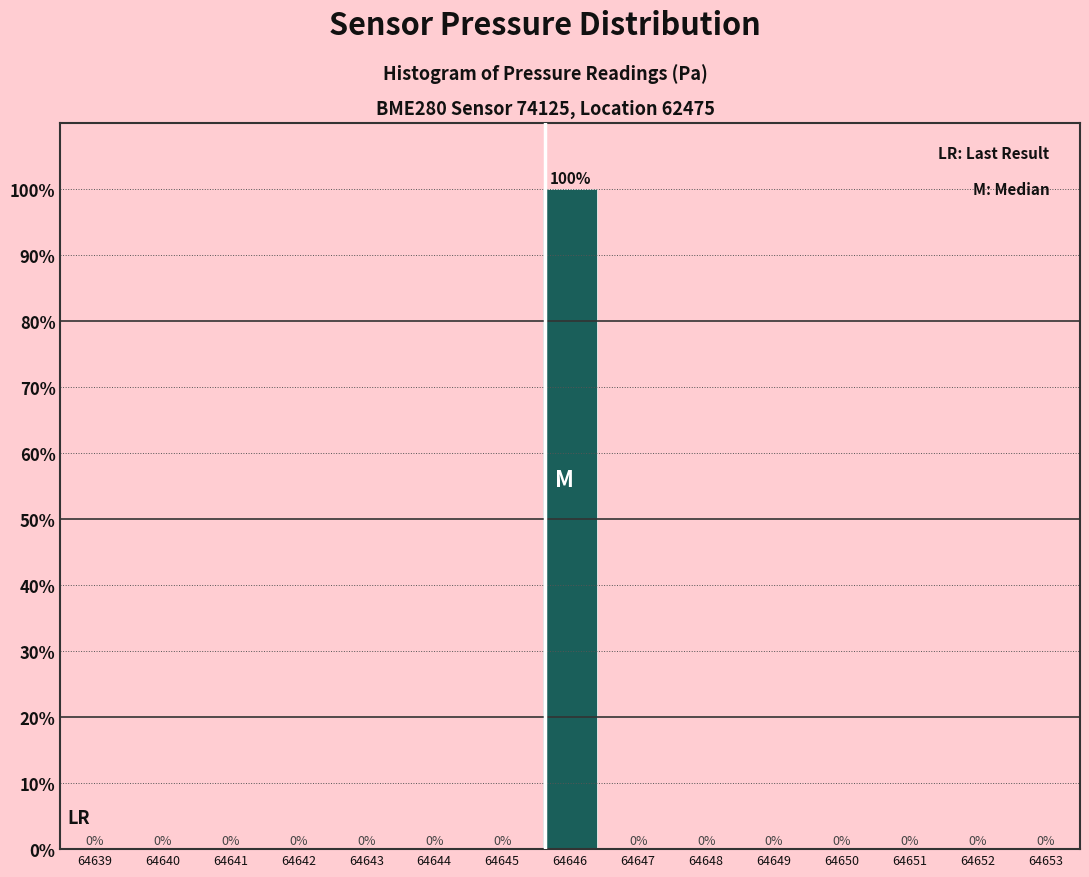

Reading left to right, what are all the values shown in this chart?

64639=0	64640=0	64641=0	64642=0	64643=0	64644=0	64645=0	64646=100	64647=0	64648=0	64649=0	64650=0	64651=0	64652=0	64653=0